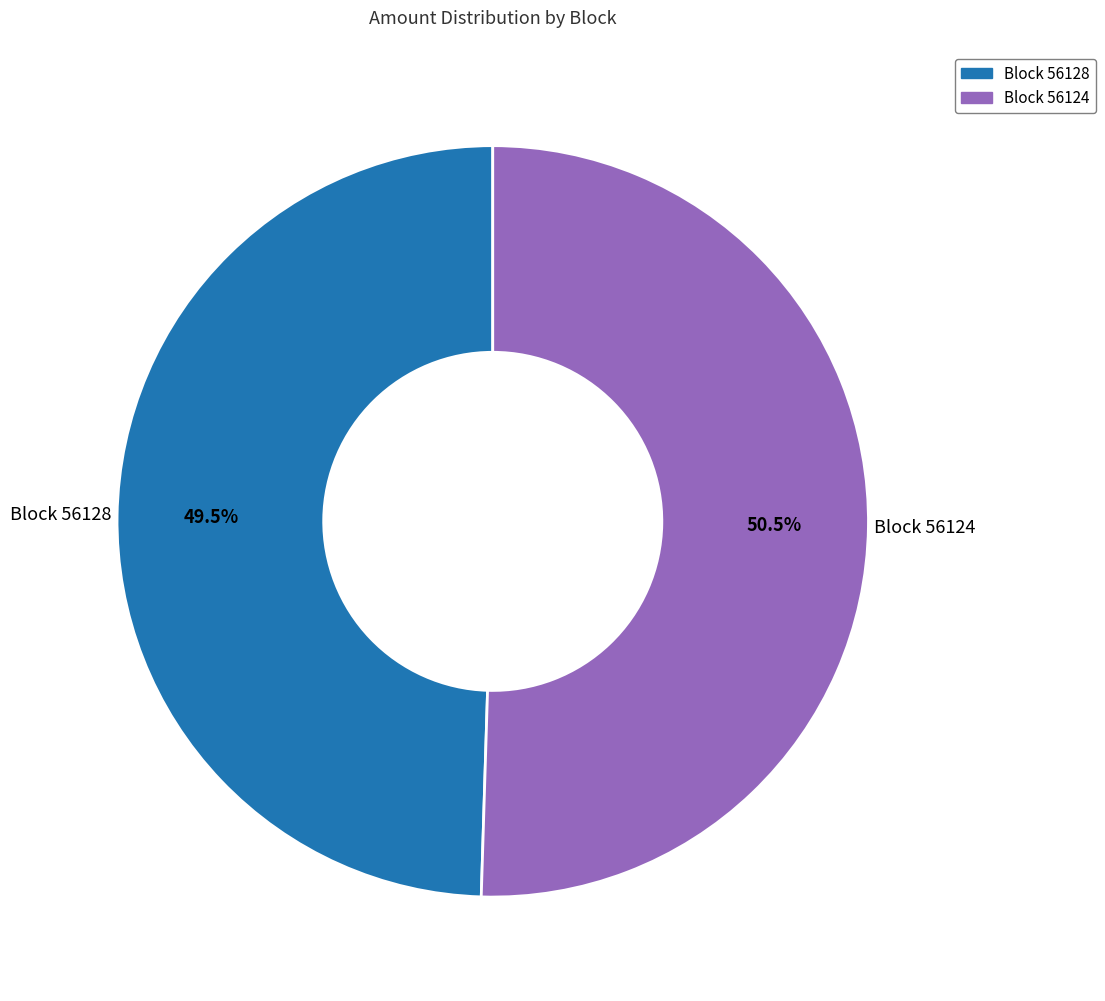

Is there any slice that represents more than half of the pie?

Yes